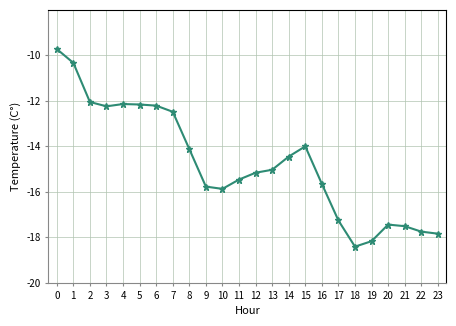

Does the chart have visible grid lines?

Yes